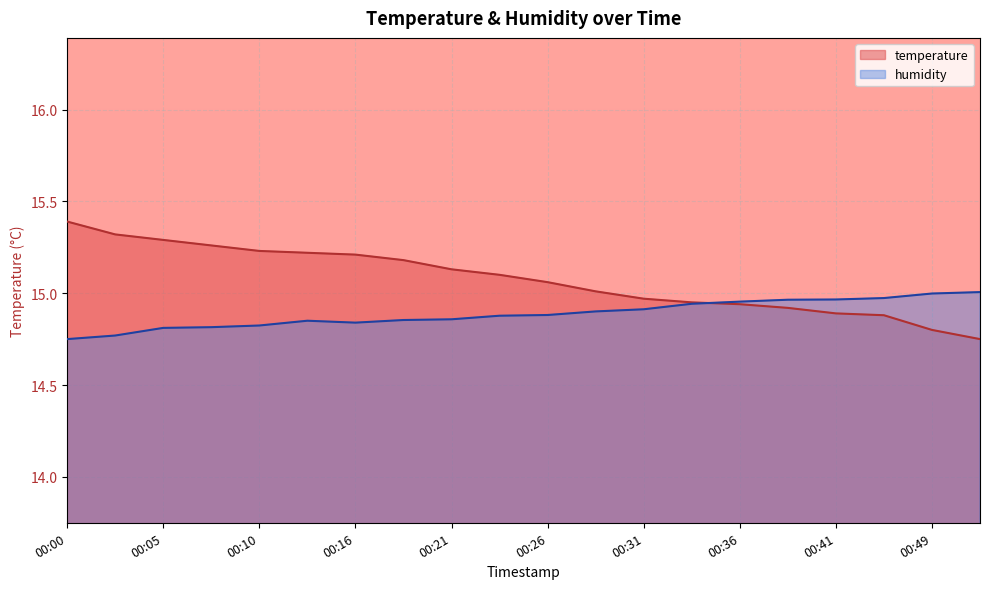

Which has a higher value, 00:21 or 00:00?

00:00